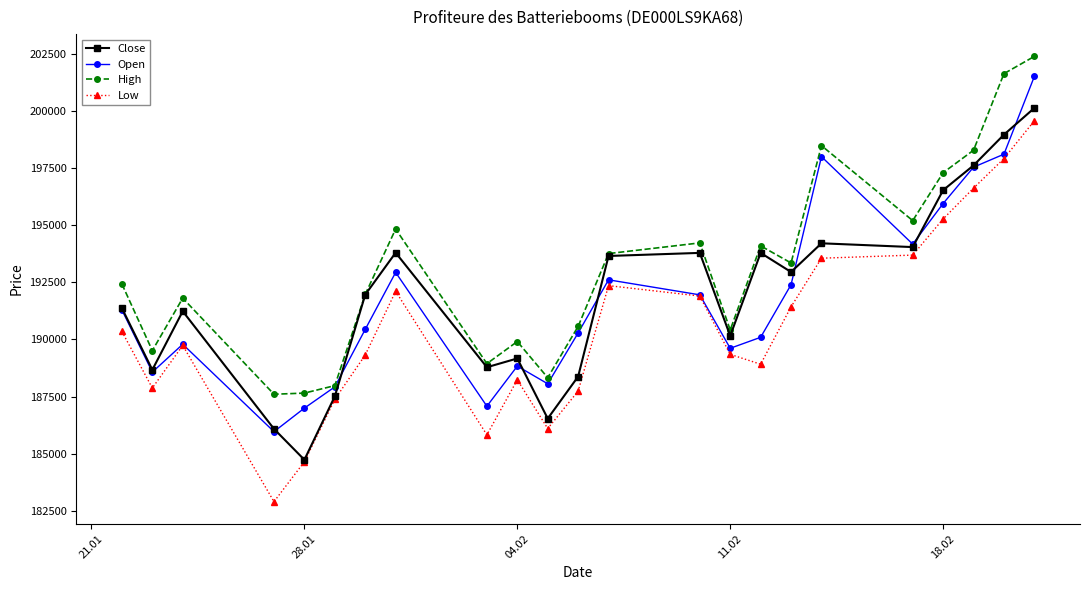

At how many categories does at least one series exceed 201846?

1